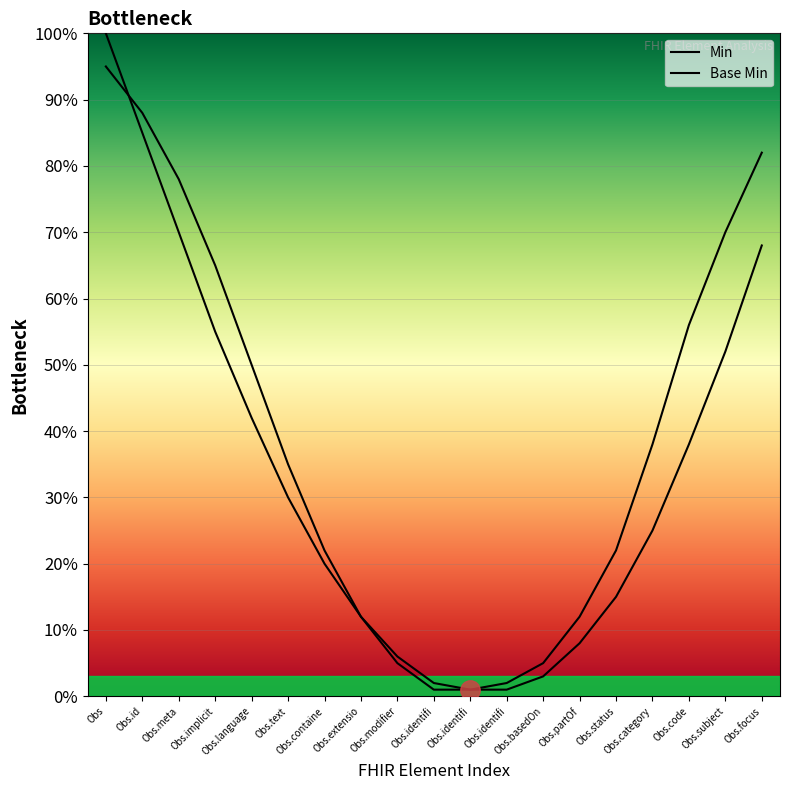

Where is Base Min nearest to the value 0?

Obs.identifi